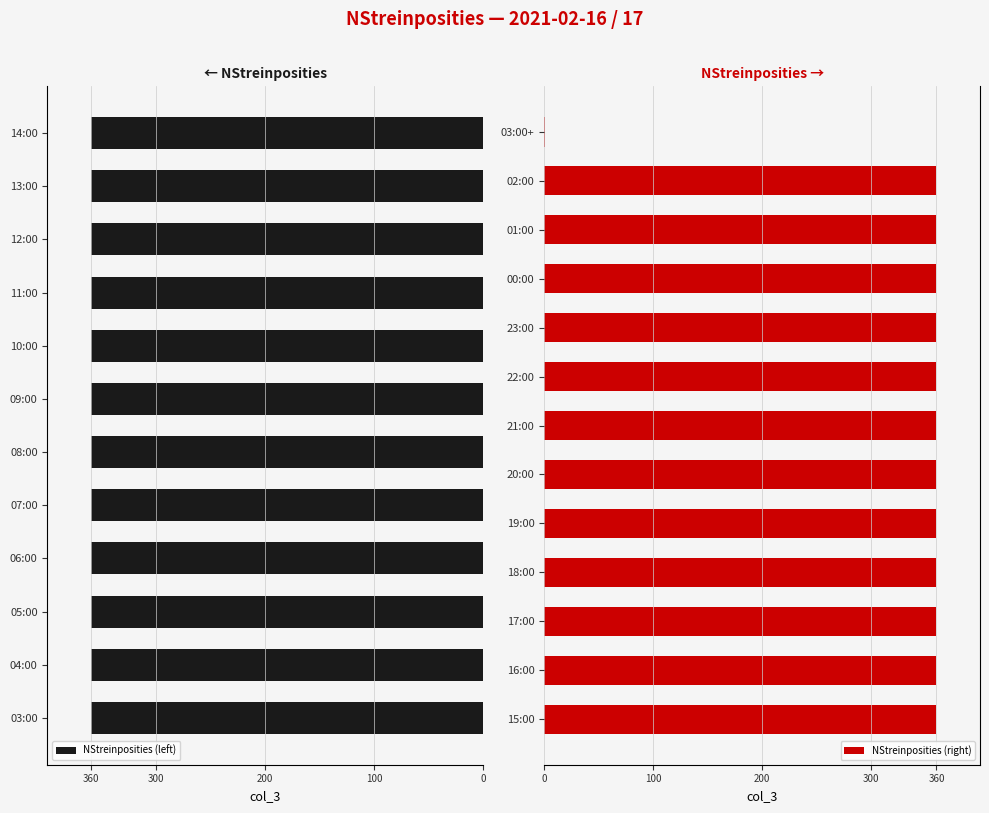

What is the average value?

346